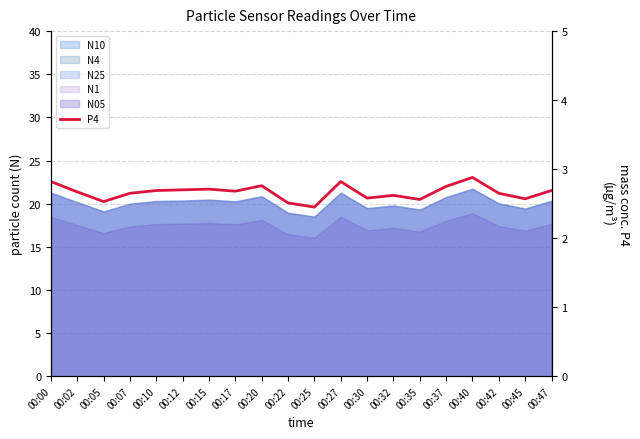

Approximately how many times larger is the value at 00:20 compared to 00:22?

1.1